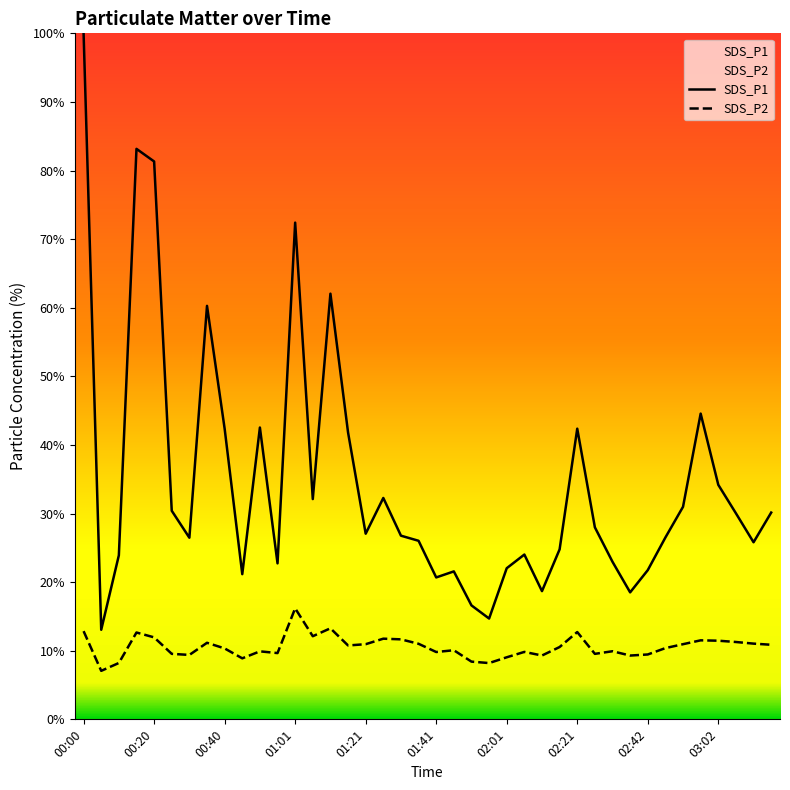

What is the difference between the second highest and minimum values in the SDS_P1 series?

70.1